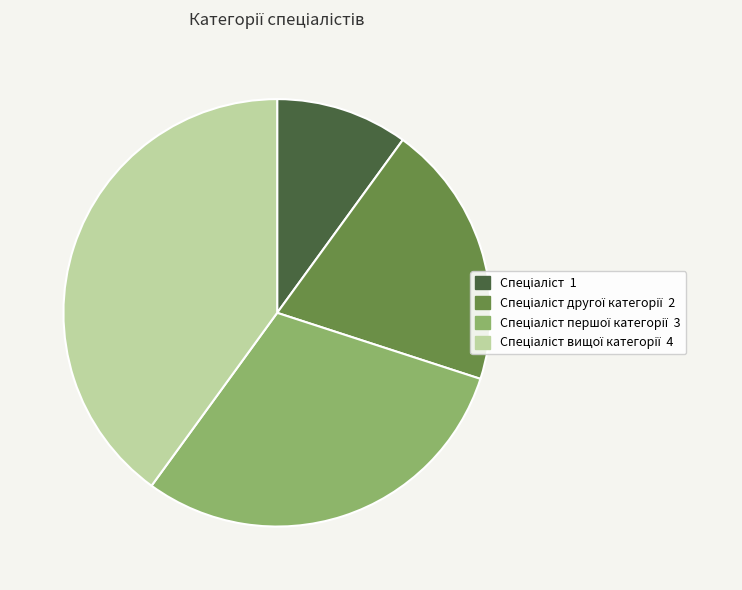

Does any single category account for the majority?

No